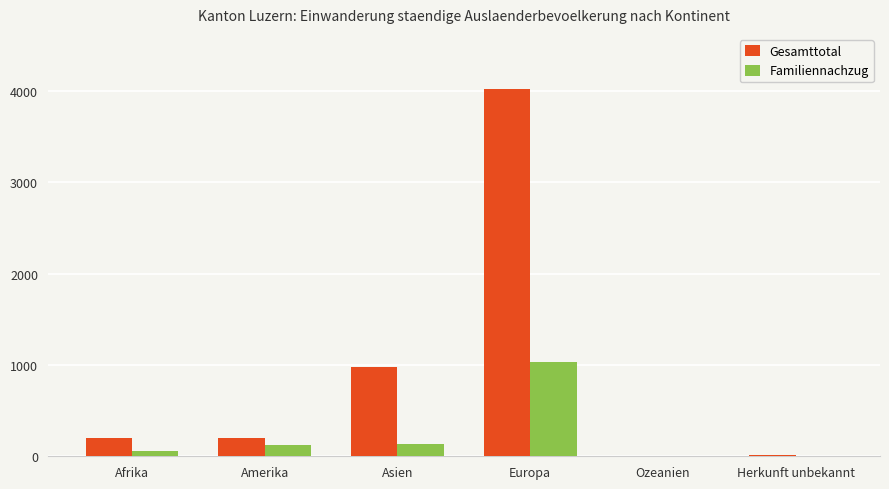

What is the sum of the Familiennachzug values at Amerika and Afrika?

182